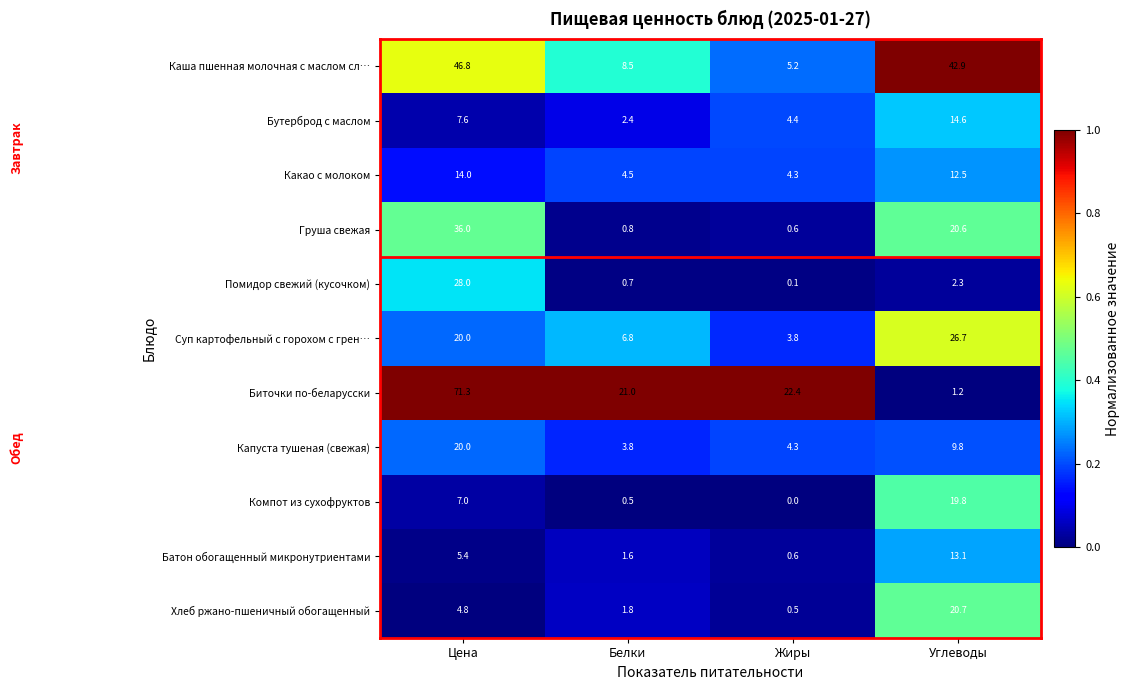

What is the sum of the Каша пшенная молочная с маслом сл… values at Цена and Белки?

55.3